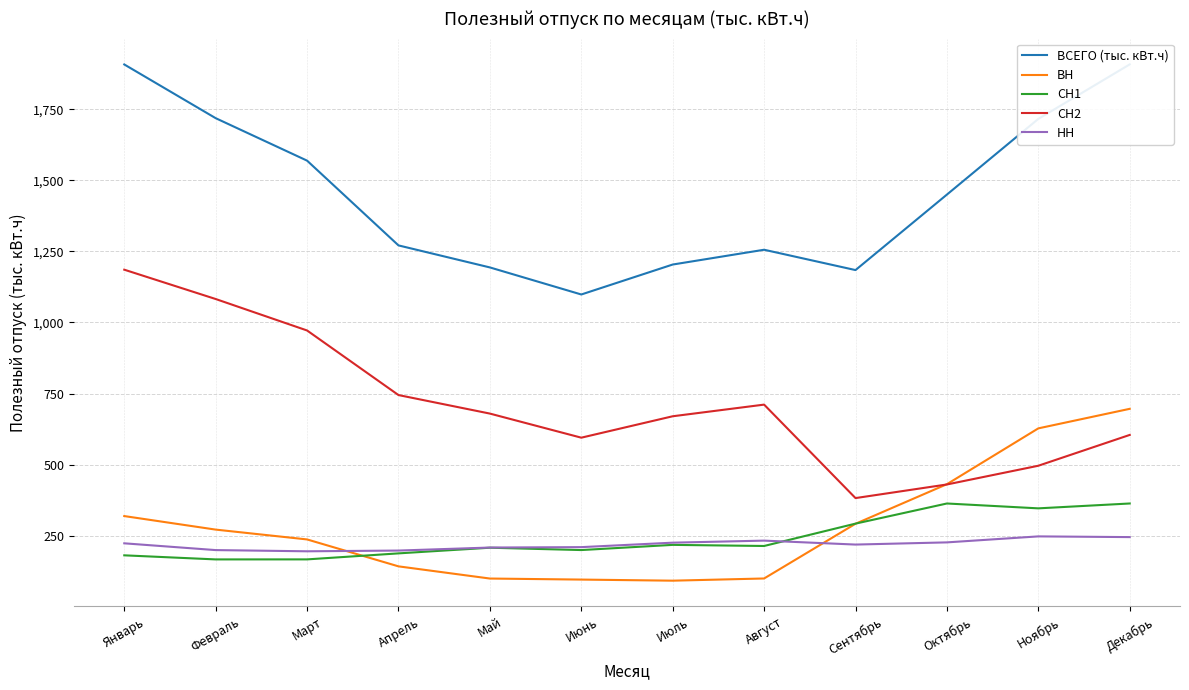

Which series has the largest range (max minus min)?

ВСЕГО (тыс. кВт.ч)